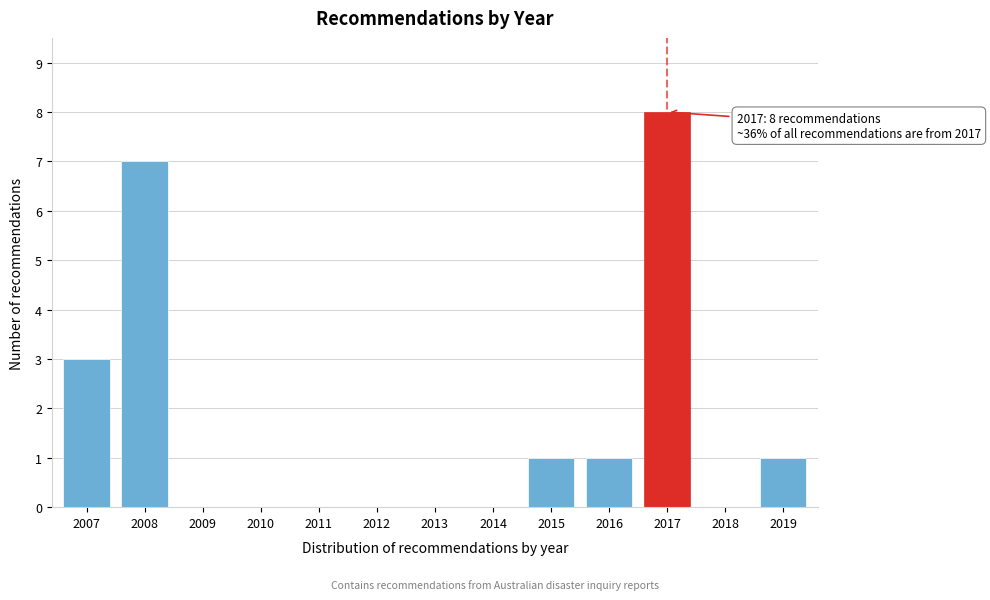

Reading right to left, extract all data points from this chart.

2019=1	2018=0	2017=8	2016=1	2015=1	2014=0	2013=0	2012=0	2011=0	2010=0	2009=0	2008=7	2007=3